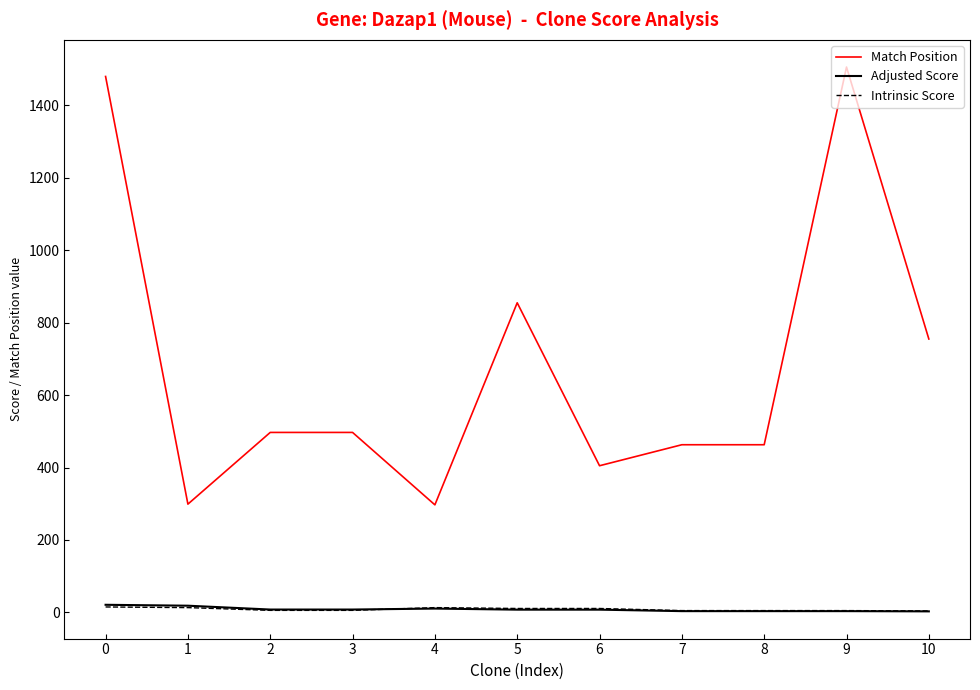

The value of Match Position at 7 is 777.5. True or false?

False